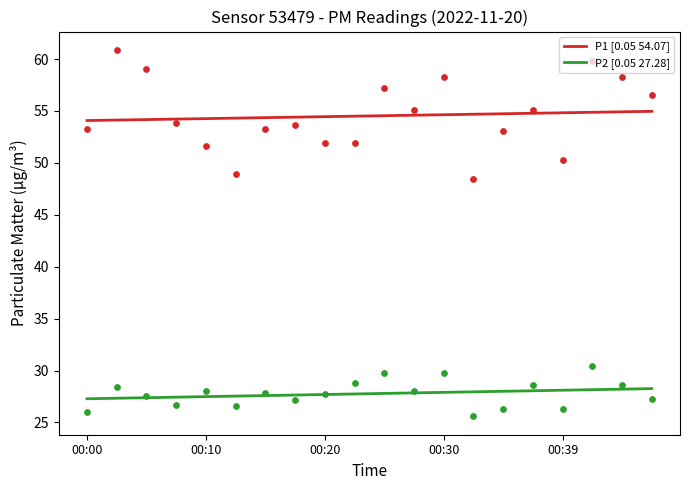

Which series contains the lowest Y value?

P2 [0.05 27.28]